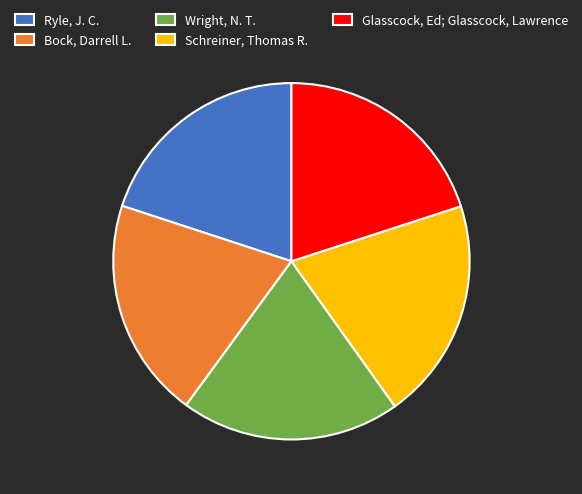

Combined, do Schreiner, Thomas R. and Glasscock, Ed; Glasscock, Lawrence account for over 50%?

No